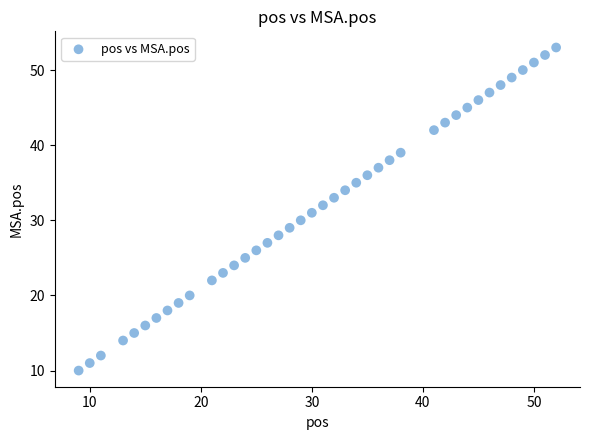

What is the range of Y values (max minus min)?

43